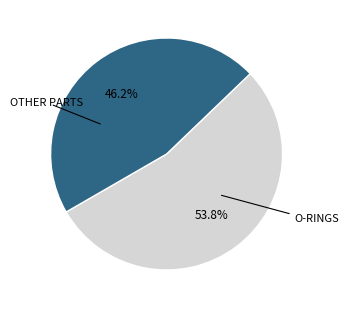

Does any single category account for the majority?

Yes